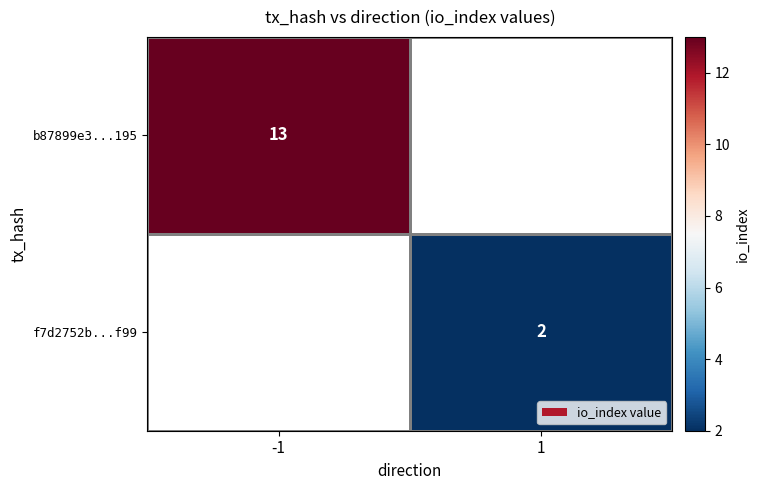

The b87899e3...195 series shows 13 at -1. True or false?

True